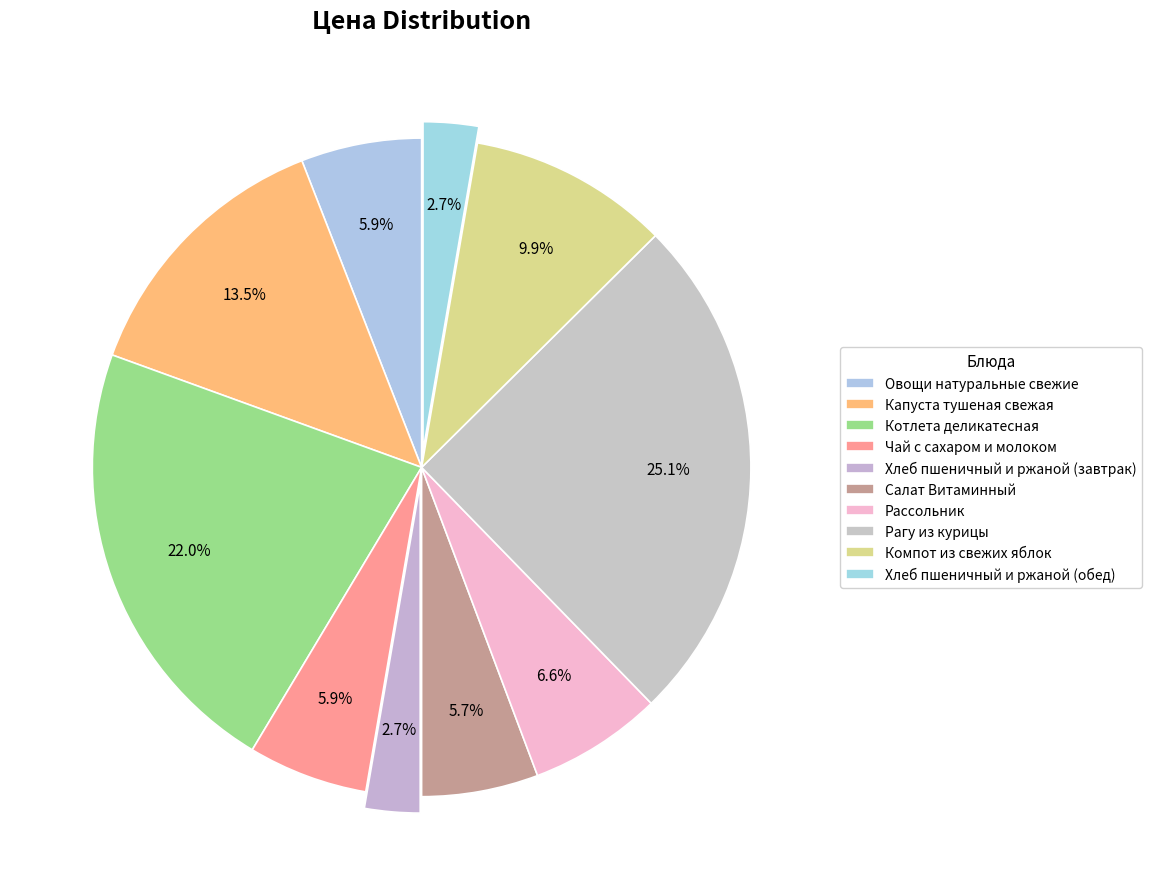

Rank the categories by value from highest to lowest.

Рагу из курицы, Котлета деликатесная, Капуста тушеная свежая, Компот из свежих яблок, Рассольник, Овощи натуральные свежие, Чай с сахаром и молоком, Салат Витаминный, Хлеб пшеничный и ржаной (завтрак), Хлеб пшеничный и ржаной (обед)